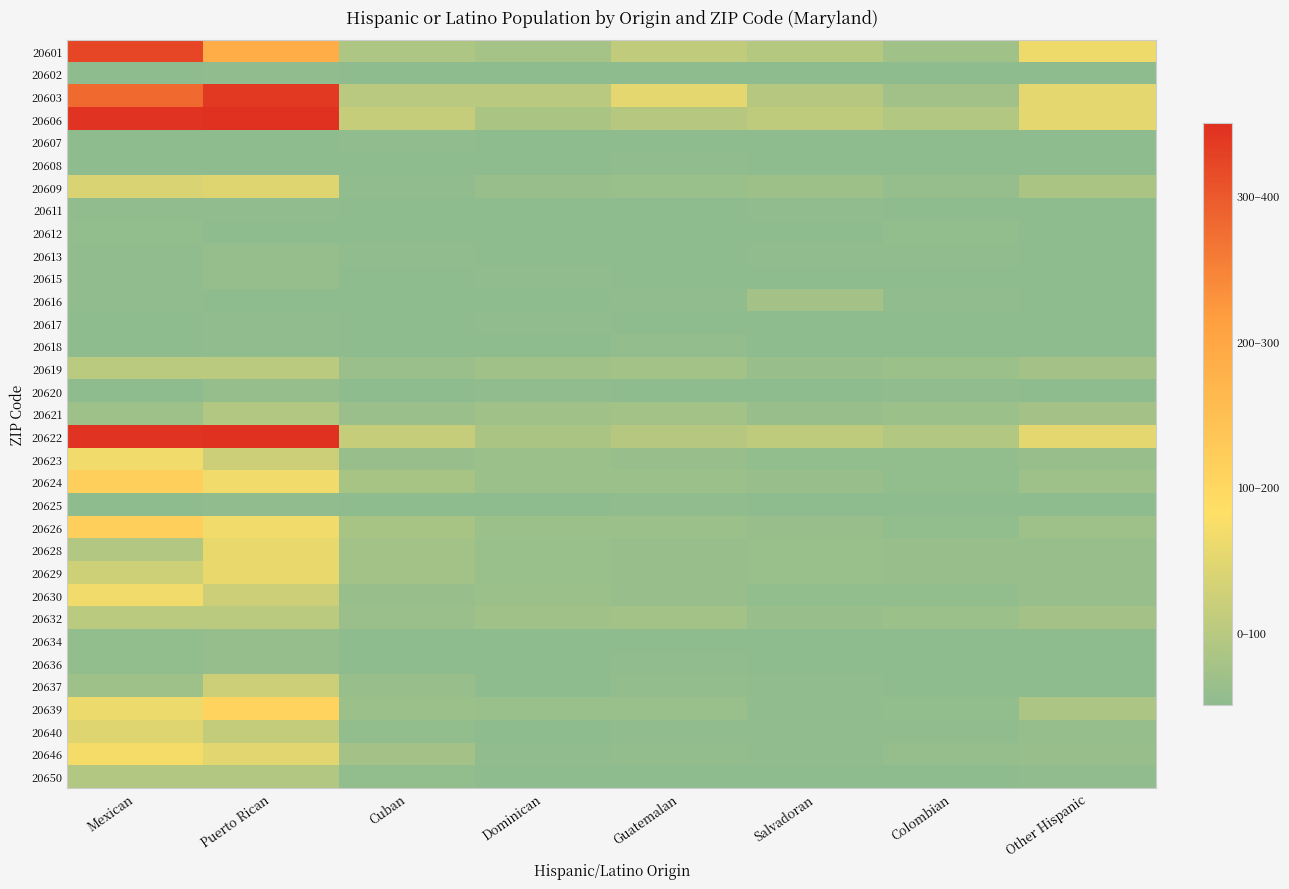

At how many categories does at least one series exceed 144?

2